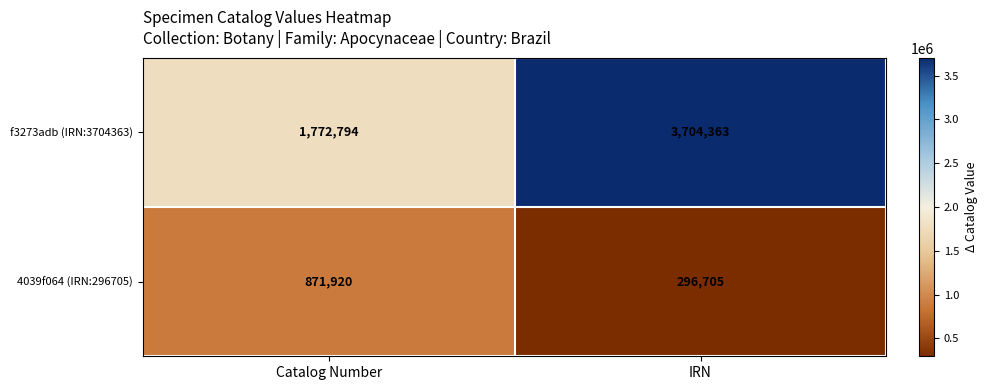

Which series has the largest range (max minus min)?

f3273adb (IRN:3704363)